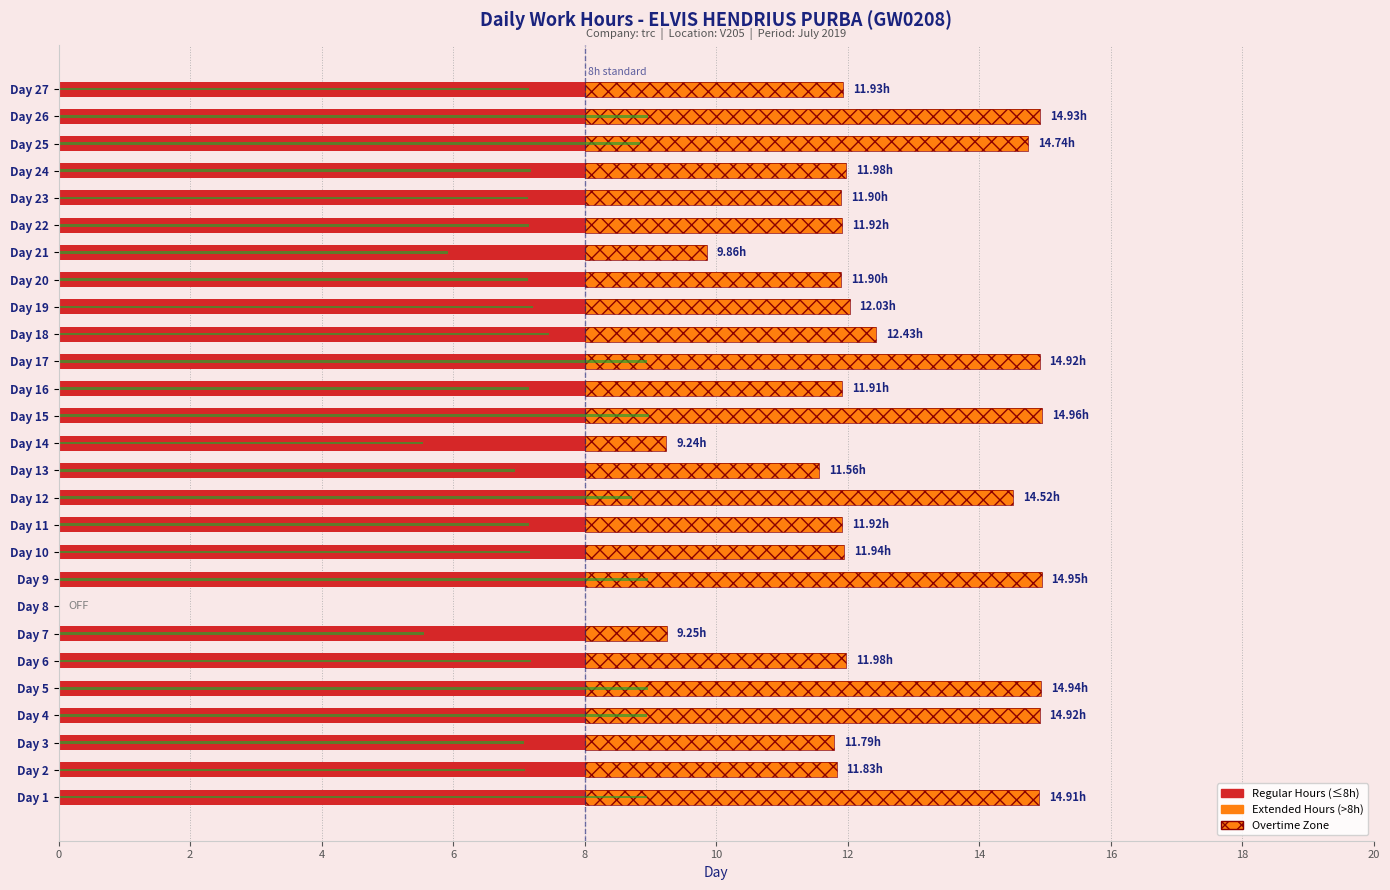

What is the approximate value of Regular Hours (0-8h) at Day 18?

8.0